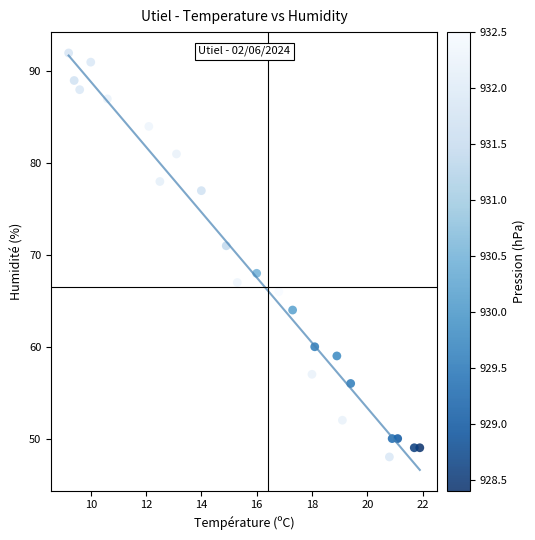

What Y value in the scatter plot is closest to 70?

71